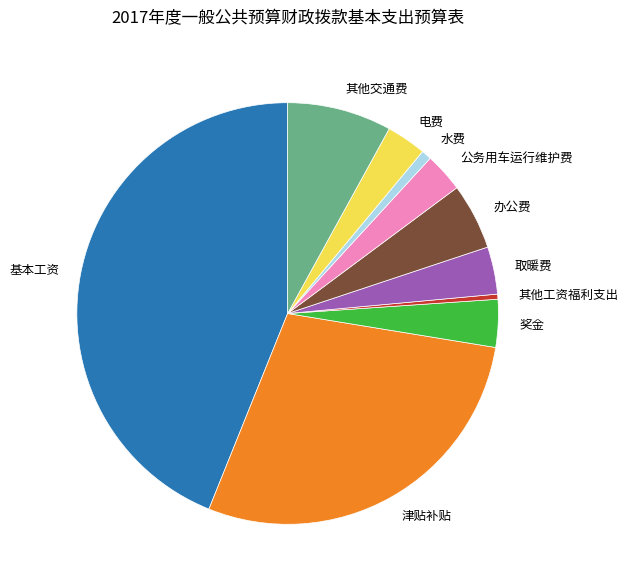

Combined, do 津贴补贴 and 公务用车运行维护费 account for over 50%?

No